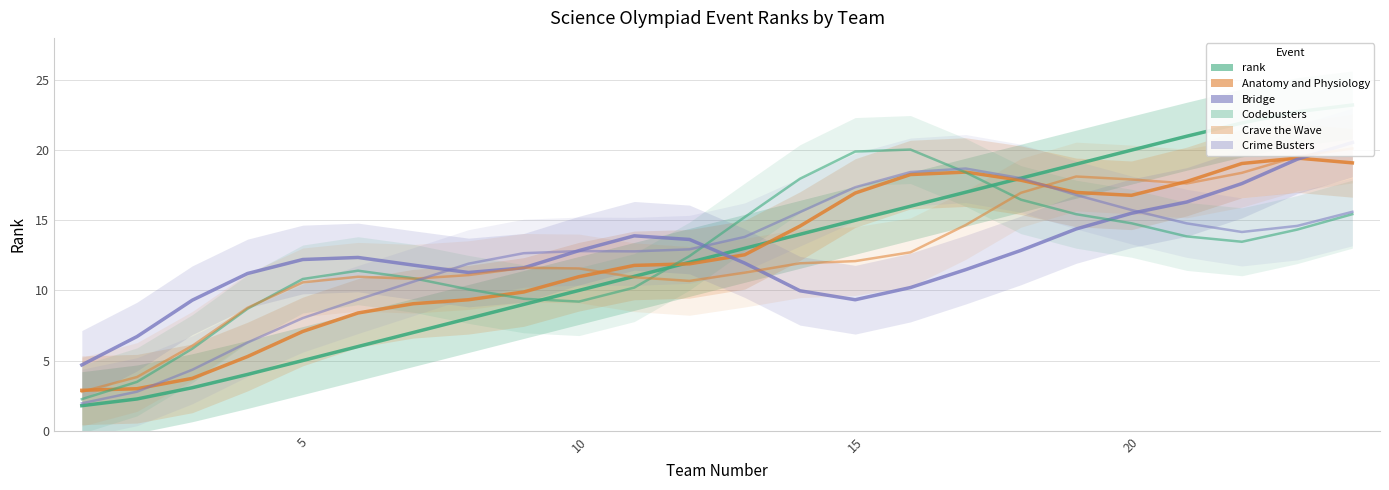

True or false: Crave the Wave has more than 2 points higher than both neighbors.

True